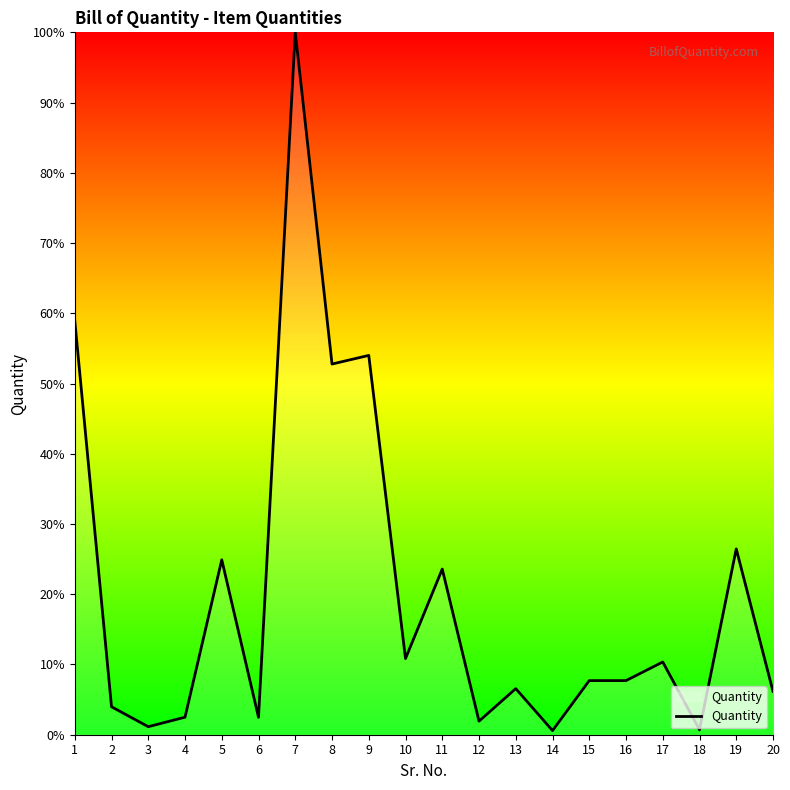

The chart shows a value of 7.7 at 15. True or false?

True